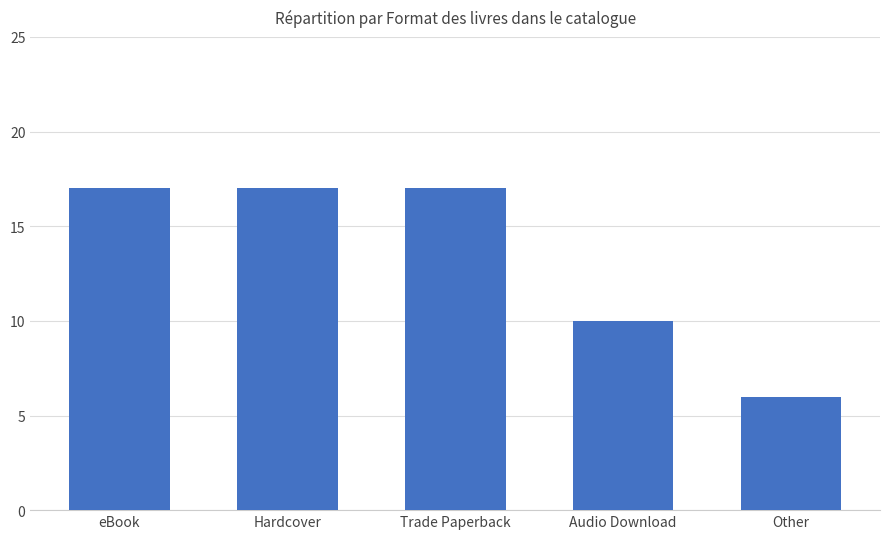

What is the minimum value shown in the chart?

6